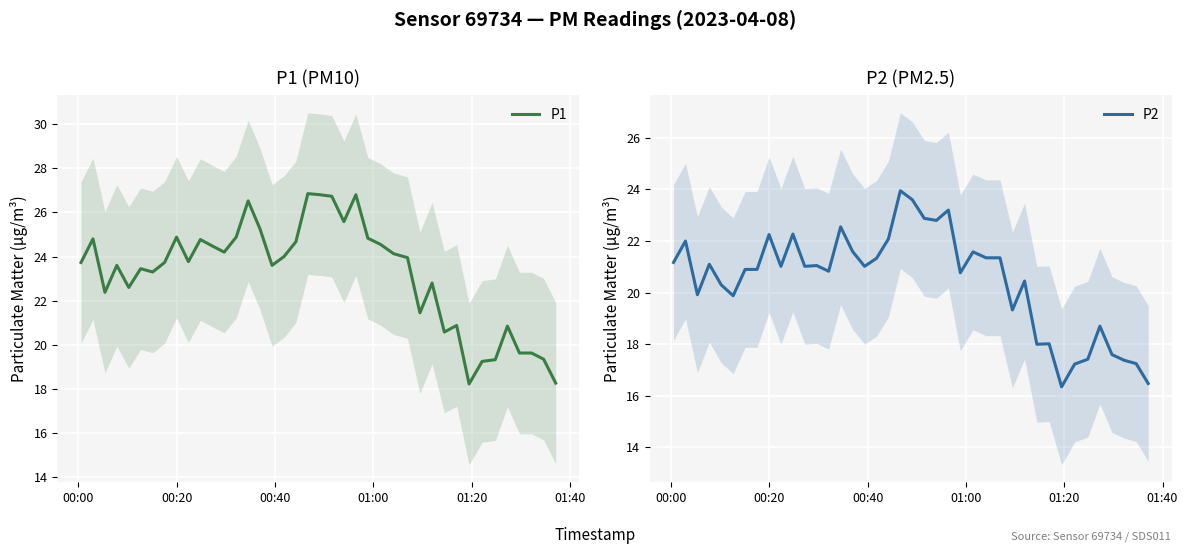

List the series in order of their peak value, highest first.

P1, P2